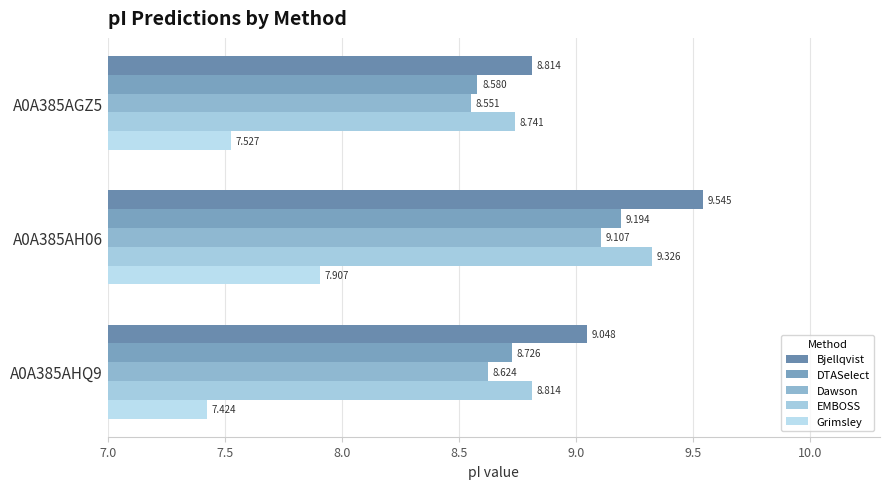

What is the value of the EMBOSS bar at the 1st from the left?

8.7